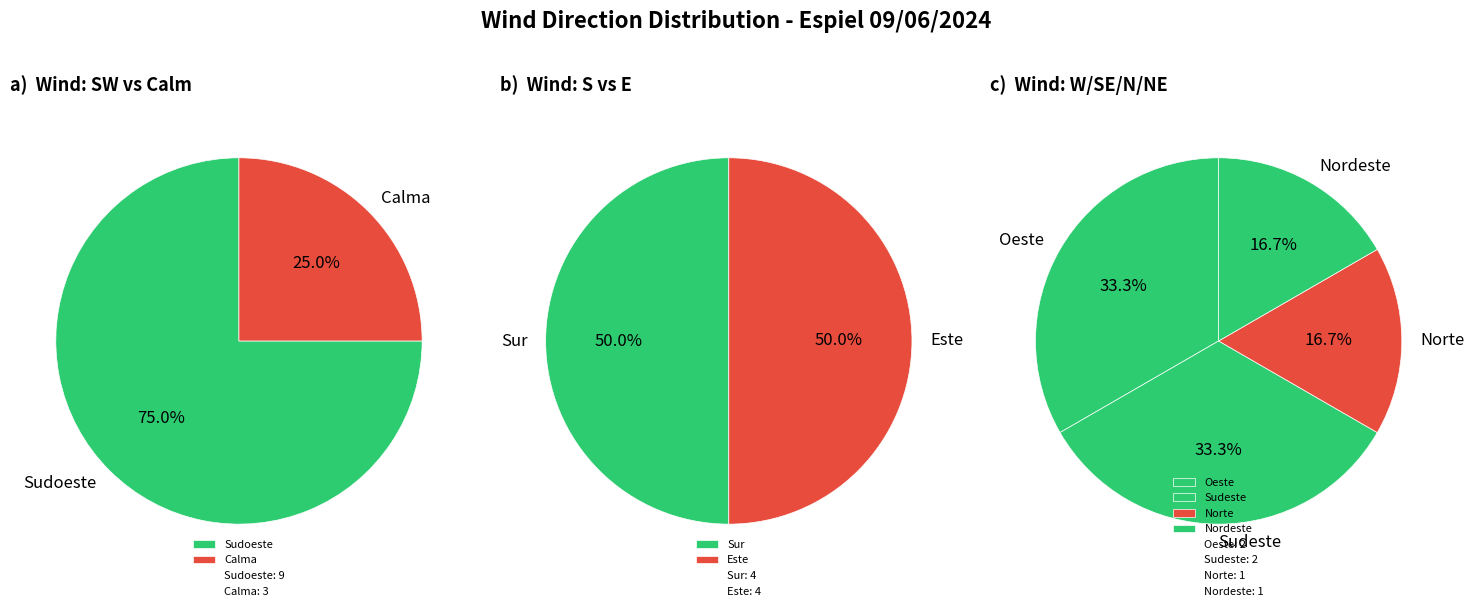

How many slices are in this pie chart?

8